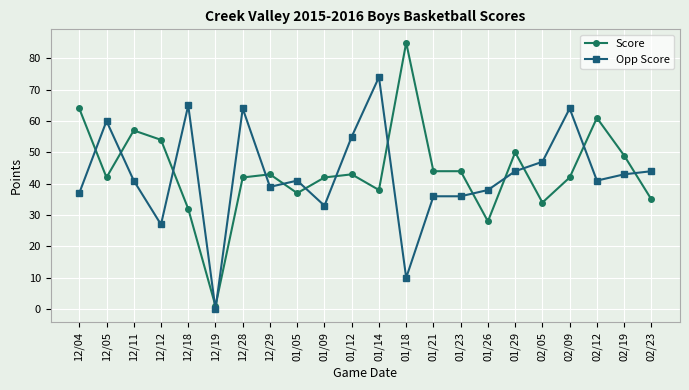

List the series in order of their peak value, highest first.

Score, Opp Score